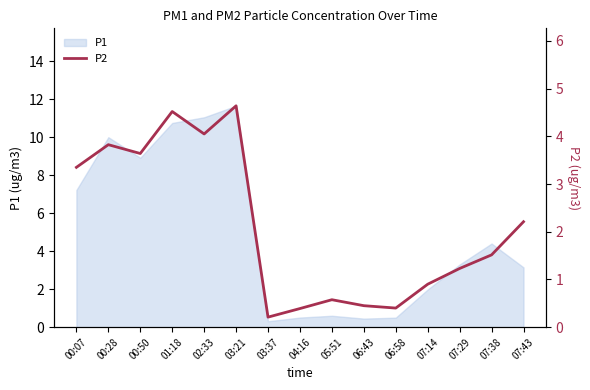

List the labels in order of value, largest first.

03:21, 01:18, 02:33, 00:28, 00:50, 00:07, 07:43, 07:38, 07:29, 07:14, 05:51, 06:43, 06:58, 04:16, 03:37